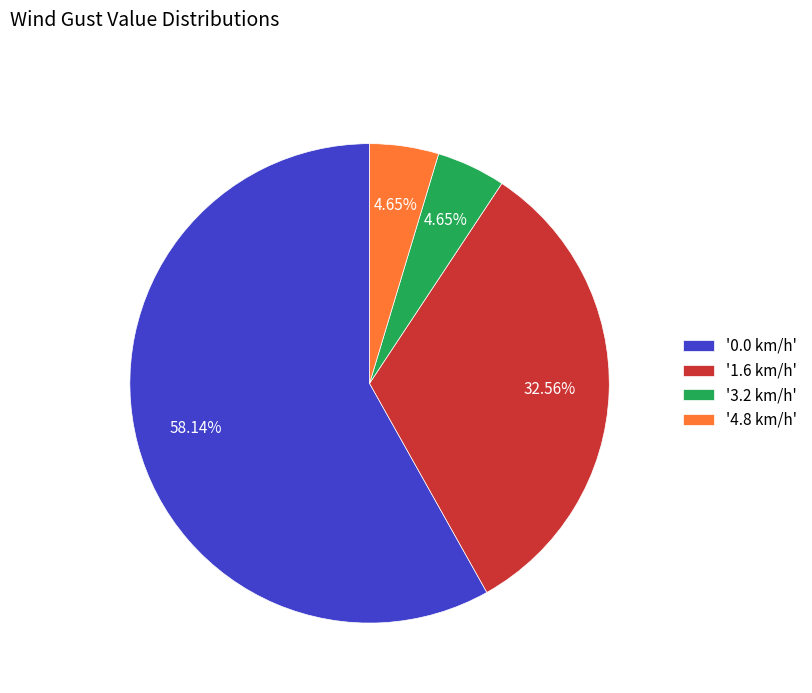

Approximately how many times larger is the value at '1.6 km/h' compared to '0.0 km/h'?

0.6